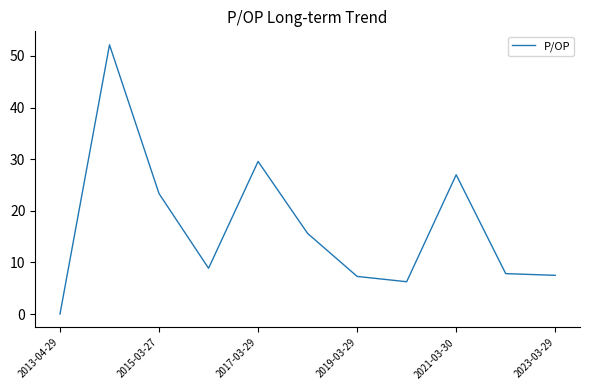

How many interior local valleys (lower than both neighbors) does the data have?

2